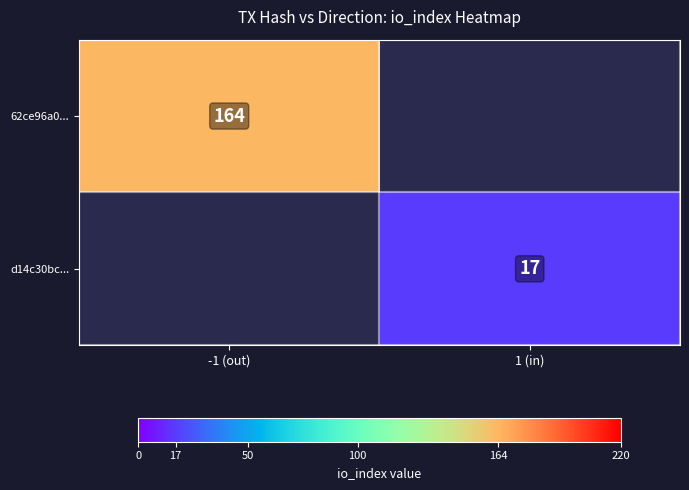

How many series are shown in this chart?

2